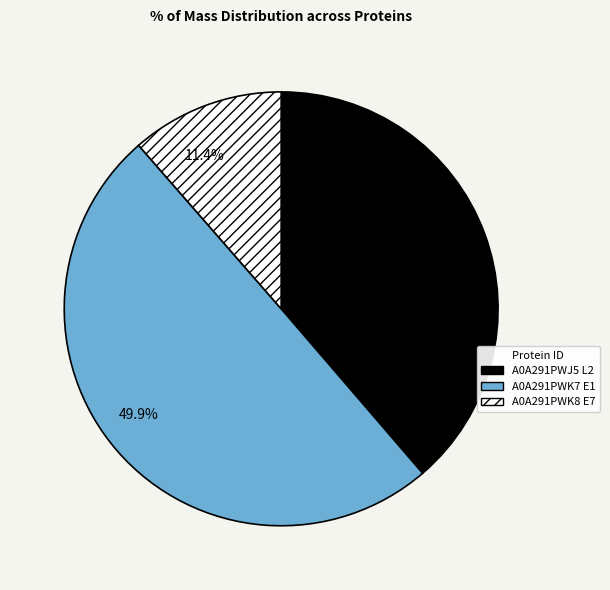

What is the total percentage of 49.9% and 38.7%?

88.6%